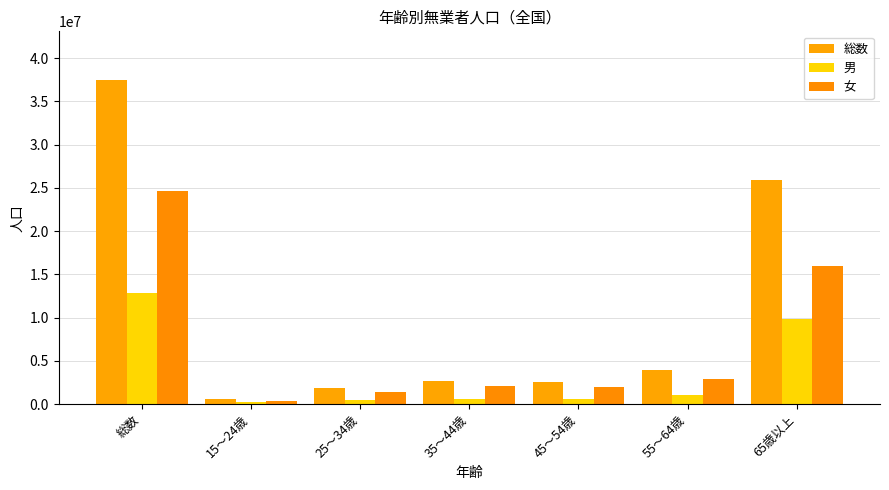

How many groups of bars are there?

7